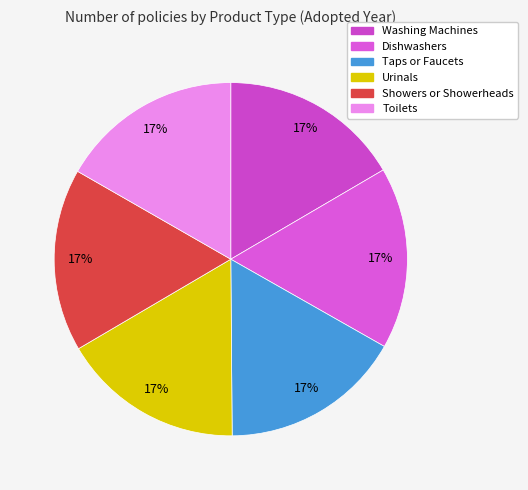

What percentage do Showers or Showerheads and Washing Machines together represent?

33.3%